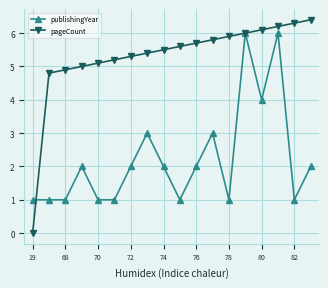

What is the difference between the maximum and minimum values in the publishingYear series?

5.0